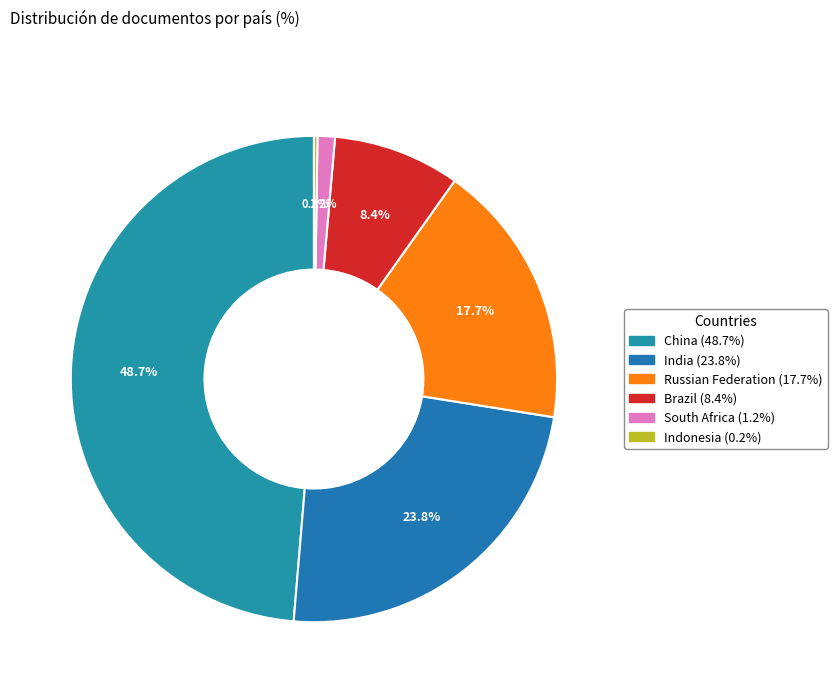

What is the smallest slice in the pie chart?

Indonesia